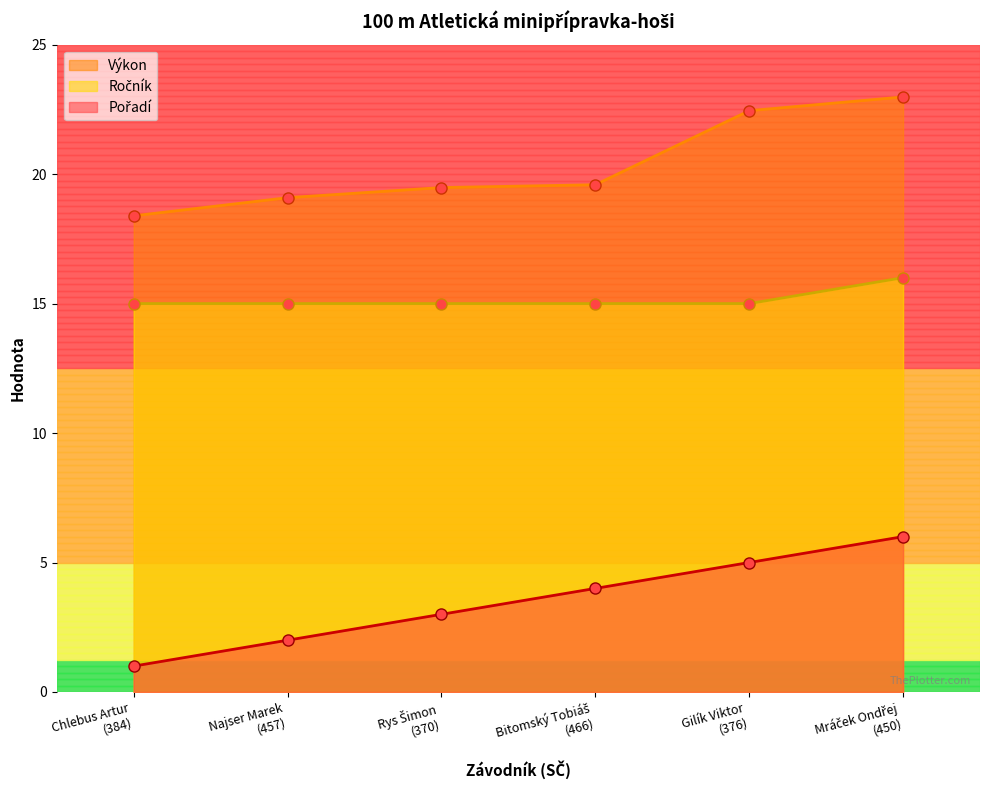

Between Bitomský Tobiáš
(466) and Gilík Viktor
(376), which series saw the biggest shift?

Výkon